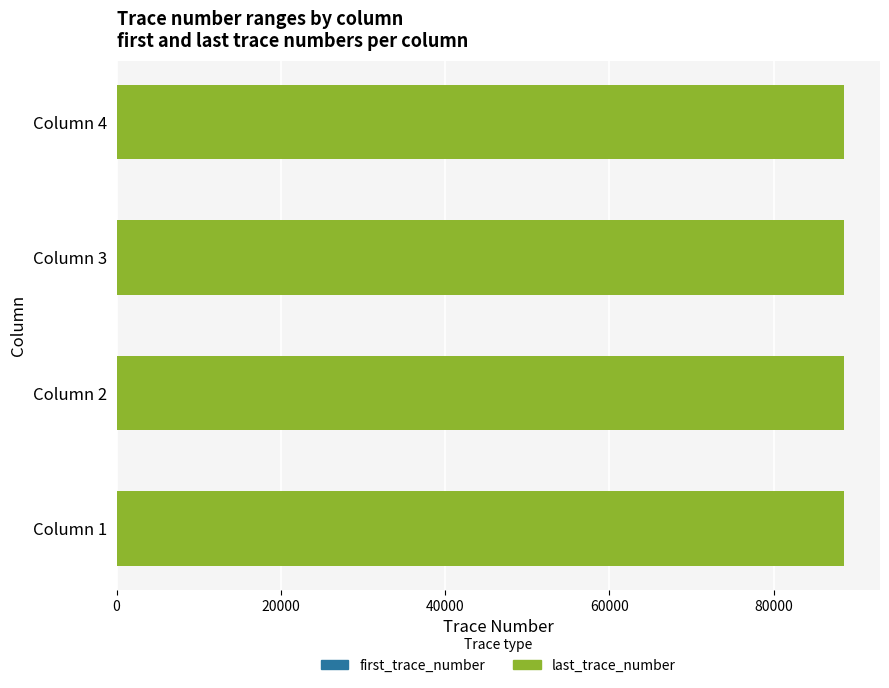

How many data points does each series have?

4